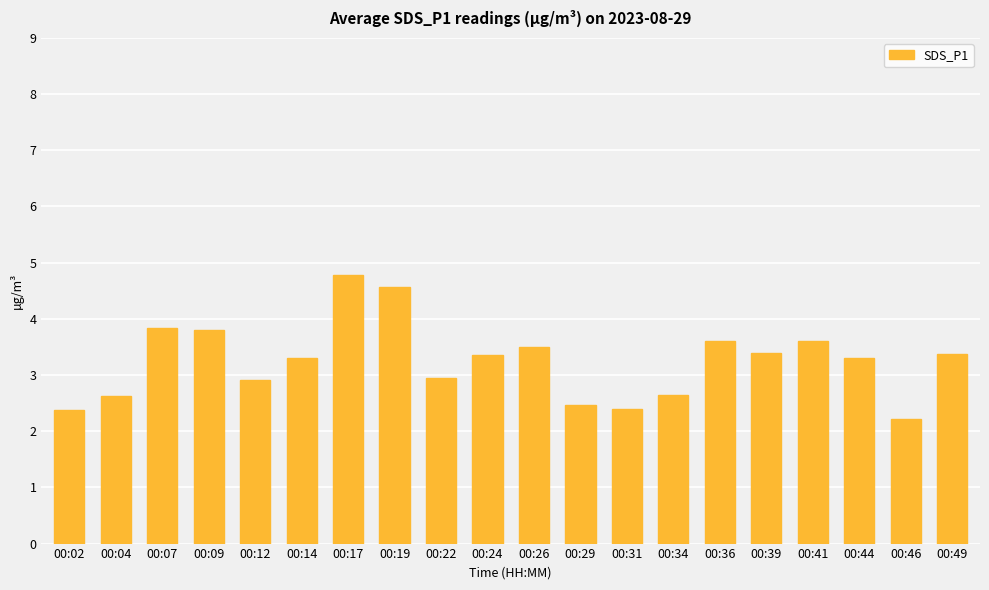

At which category does the chart reach its minimum across all series?

00:46